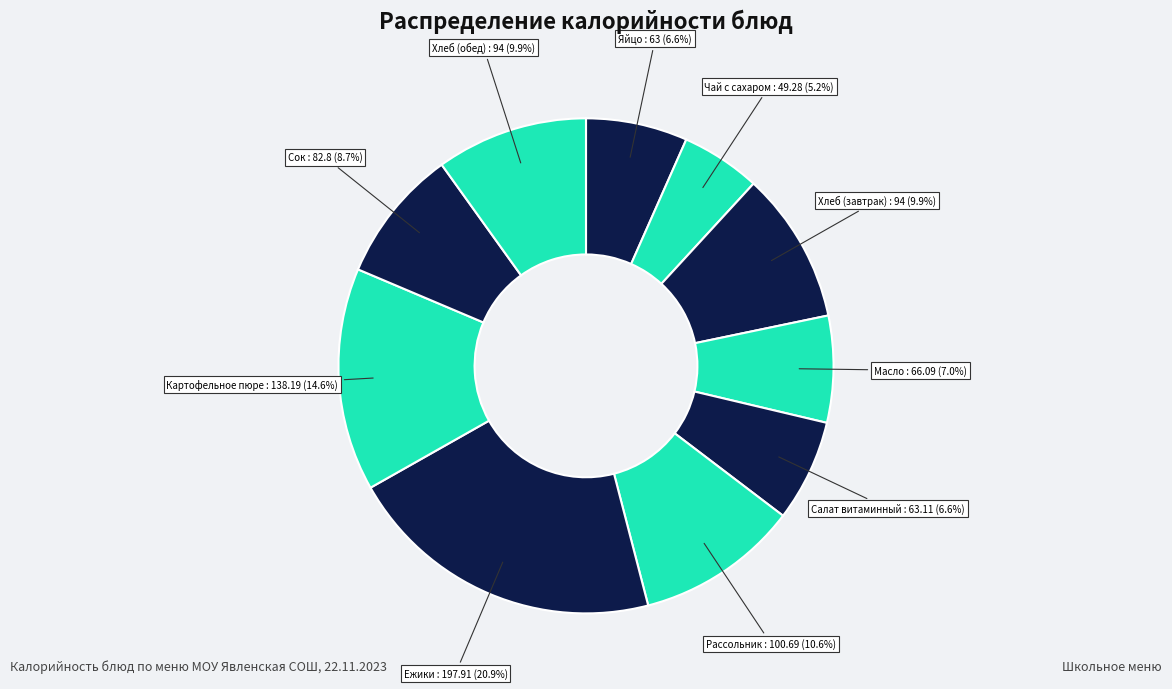

Count the number of slices in the pie.

10